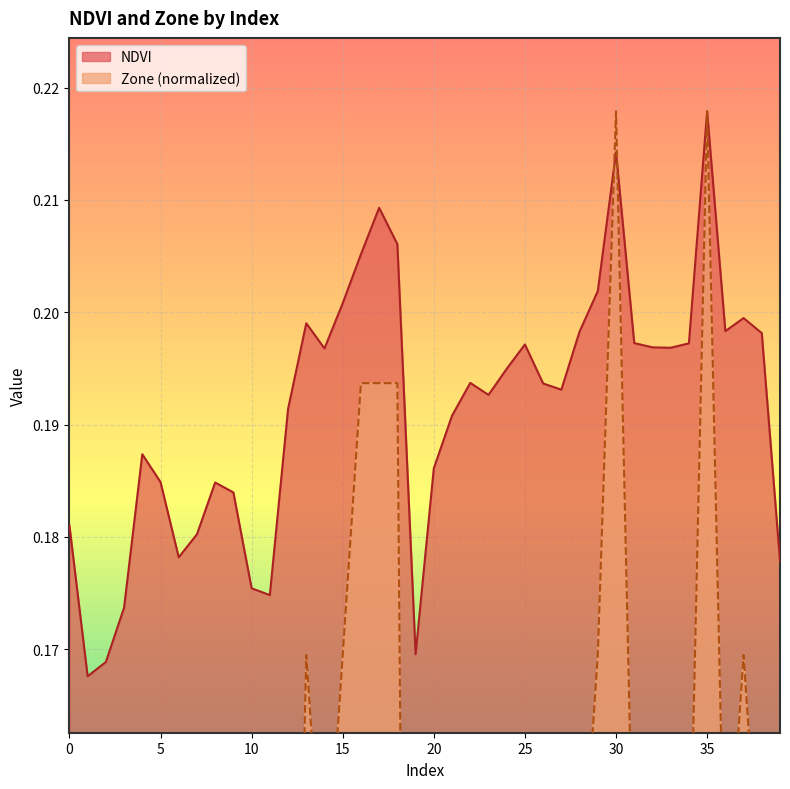

How many data points in Zone are above 0?

37